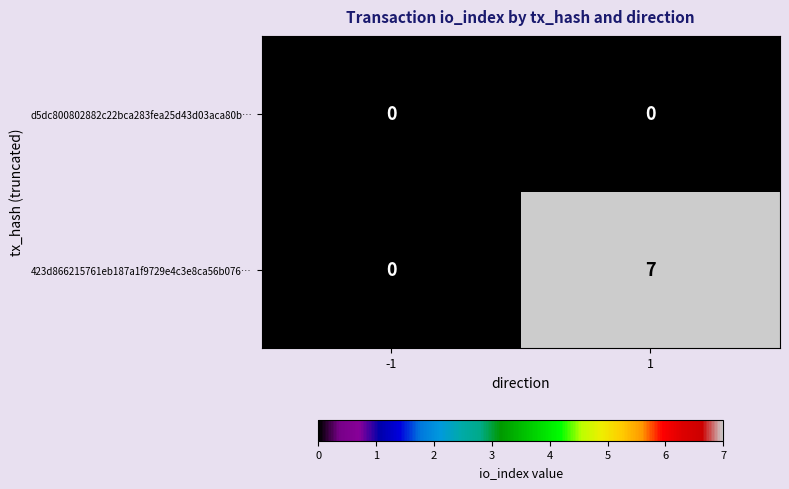

Which series has the largest total across all categories?

423d866215761eb187a1f9729e4c3e8ca56b076…